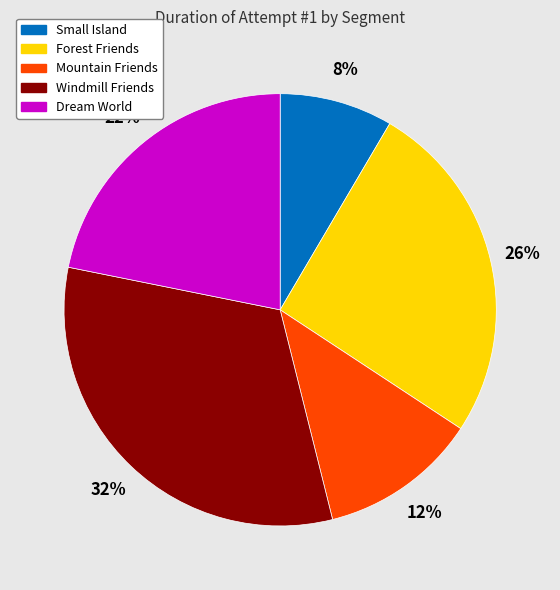

Between Windmill Friends and Forest Friends, which is larger?

Windmill Friends